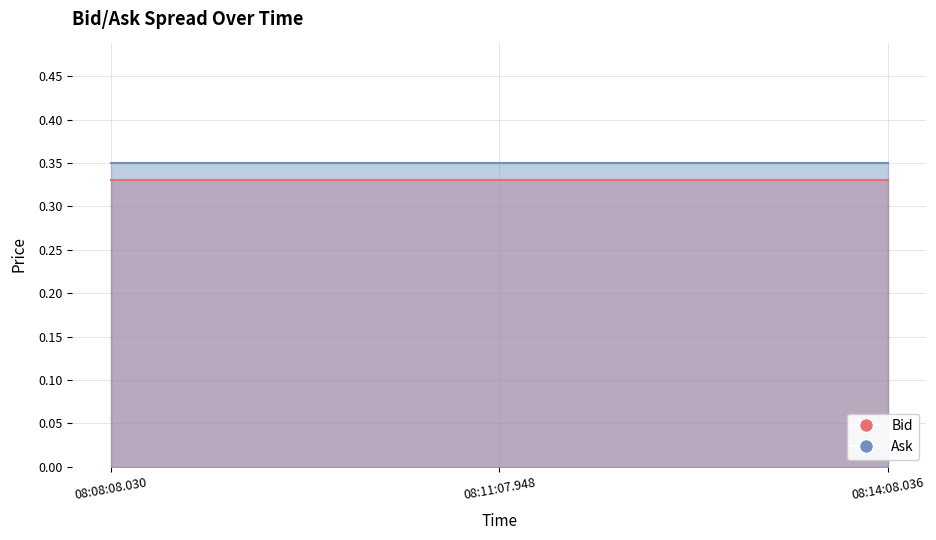

What is the sum of the Ask values at 08:08:08.030 and 08:14:08.036?

0.7